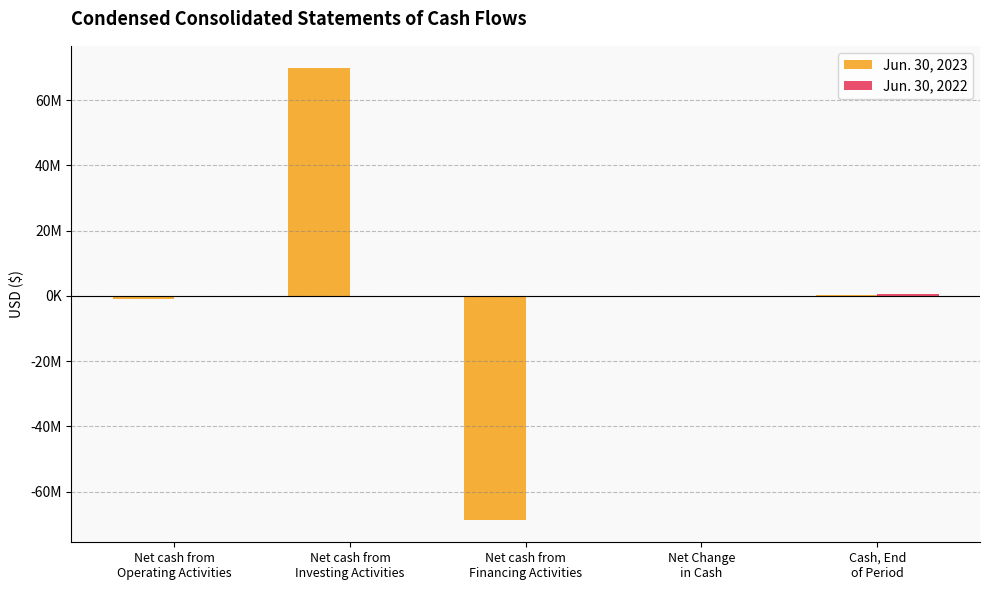

Reading right to left, extract all data points from this chart.

Jun. 30, 2023: 155394	73631	-68567768	69680667	-1039268
Jun. 30, 2022: 516280	-295952	0	0	-295952